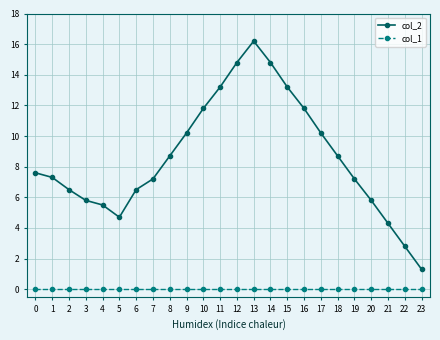

Is it true that col_2 equals 14.8 at 12?

True